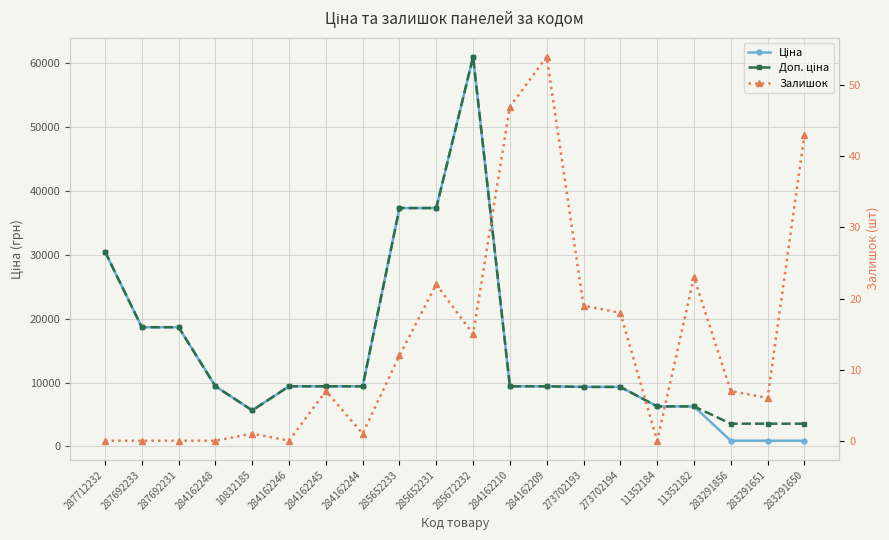

What is the difference between the maximum and minimum values in the Ціна series?

60134.8